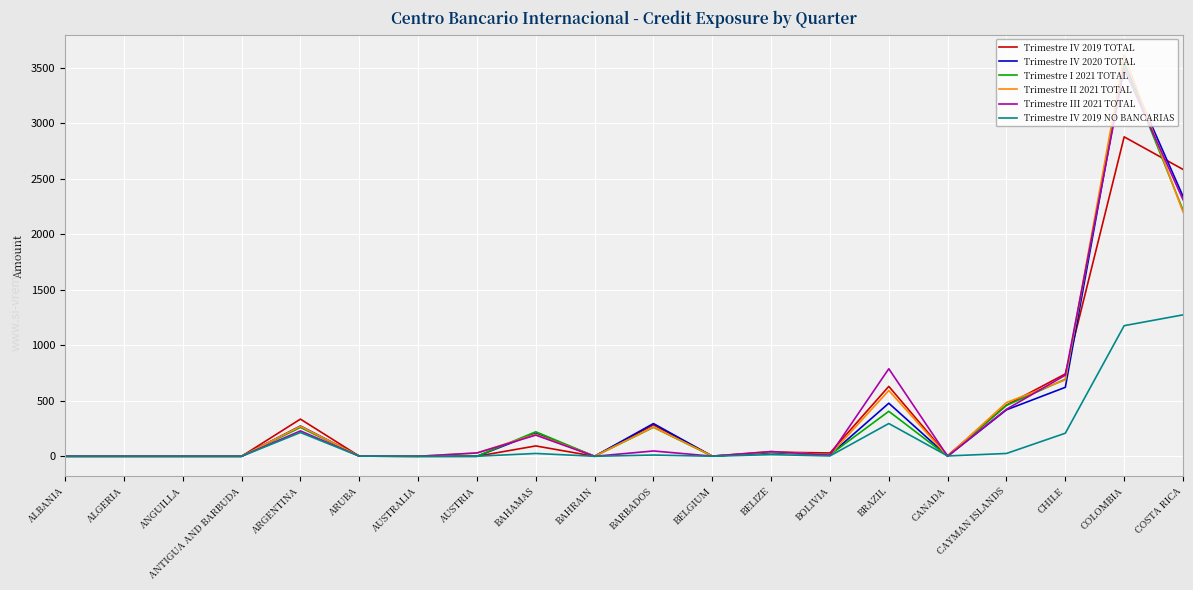

At which label is Trimestre IV 2020 TOTAL closest to 1771?

COSTA RICA